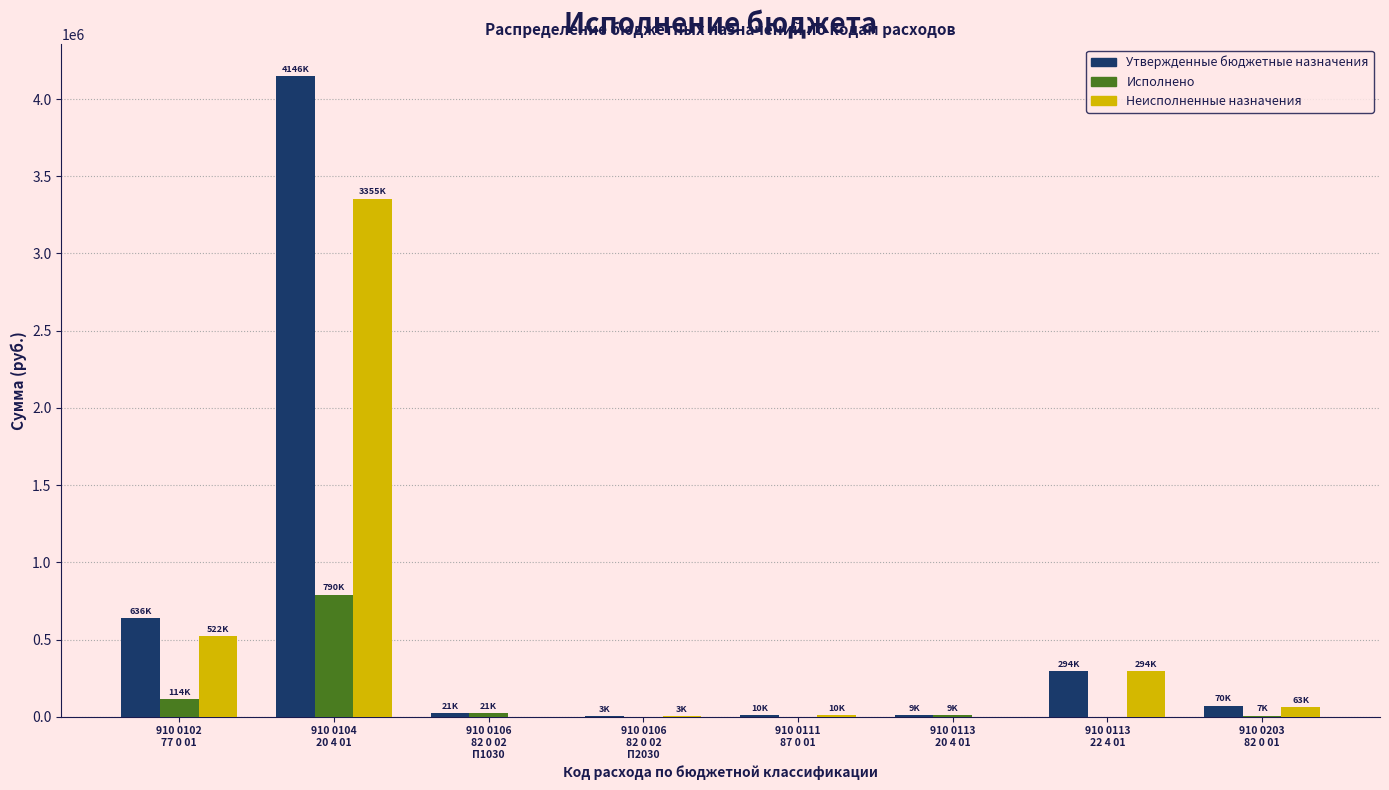

What is the maximum value for Неисполненные назначения?

3355754.1